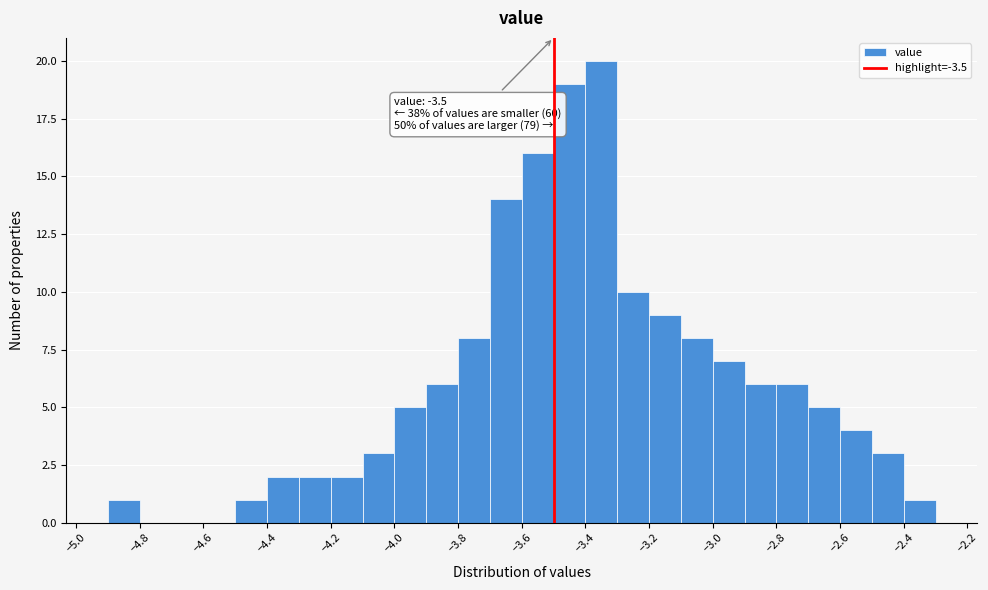

Over which range of the x-axis is the bar tallest?

-3.4 to -3.3